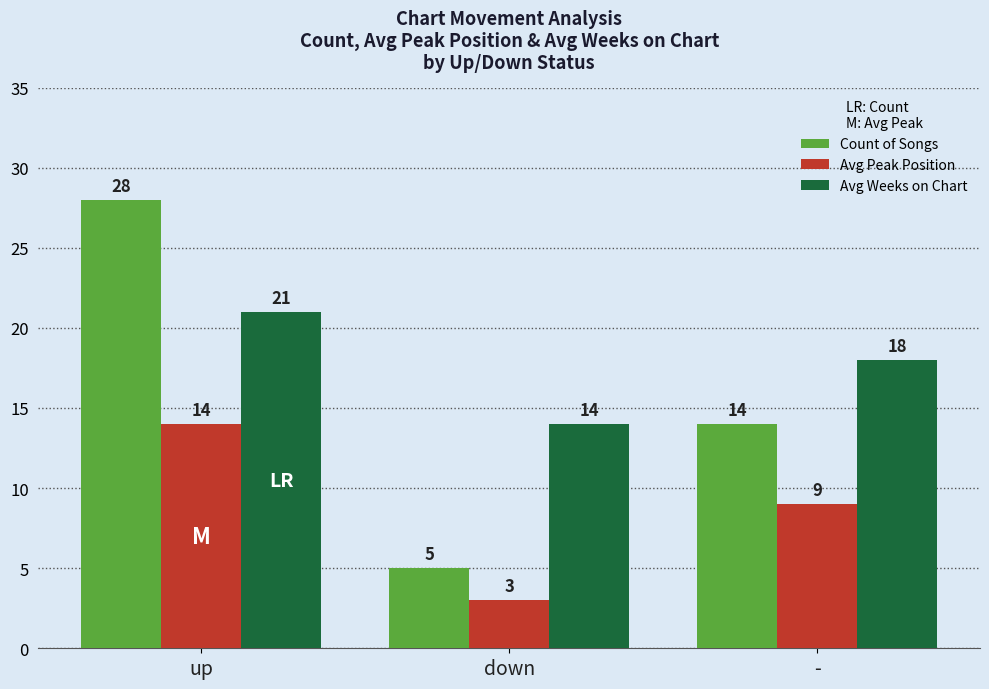

How many data points in Count of Songs are less than 14?

1